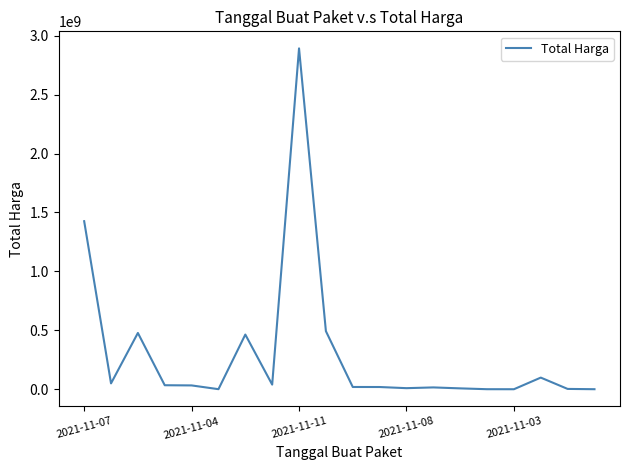

What is the maximum value shown in the chart?

2892122000